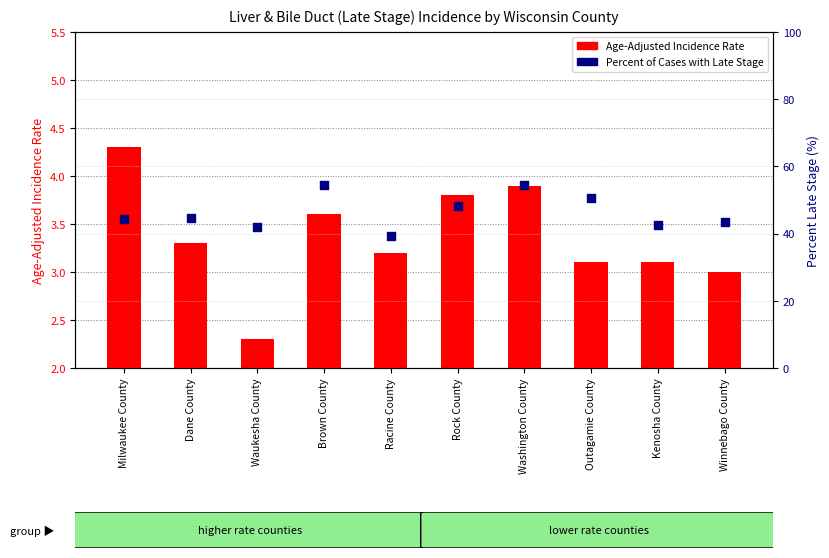

Which series has the widest spread of Y values?

Percent of Cases with Late Stage